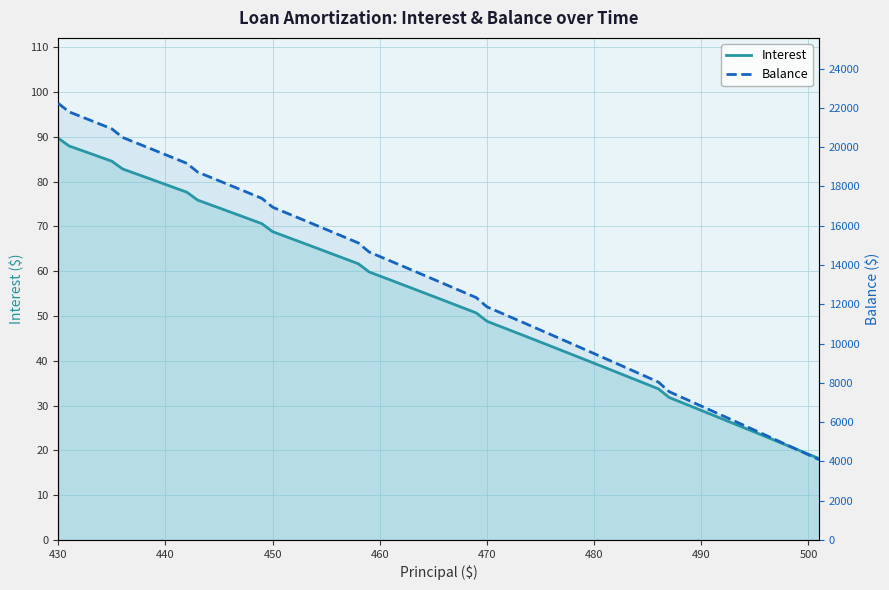

Does the chart display data point markers on the line(s)?

No